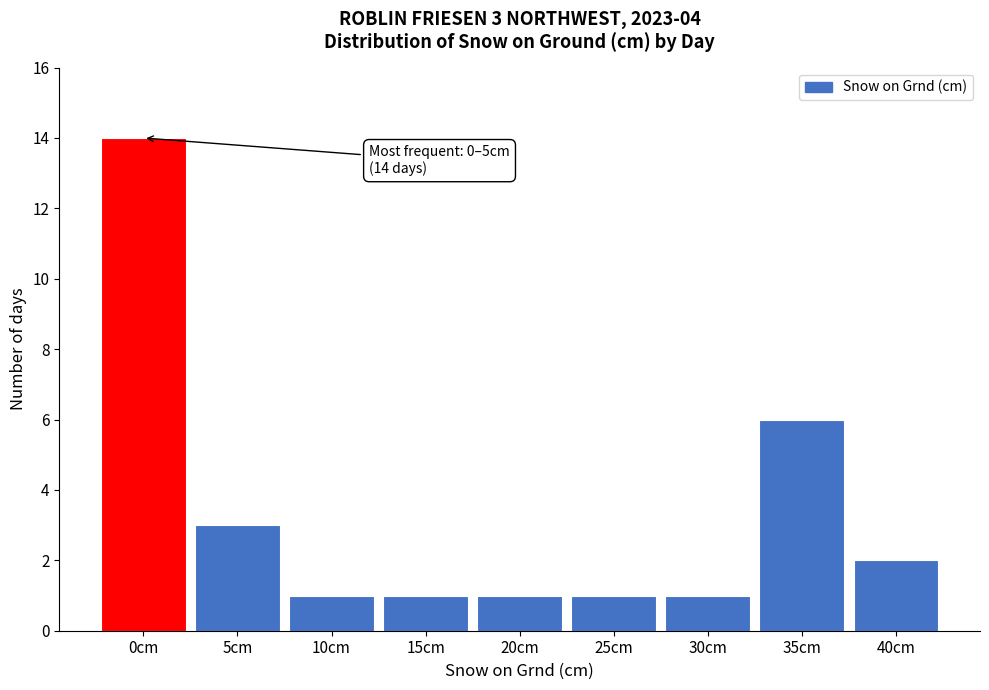

Reading right to left, extract all data points from this chart.

2	6	1	1	1	1	1	3	14